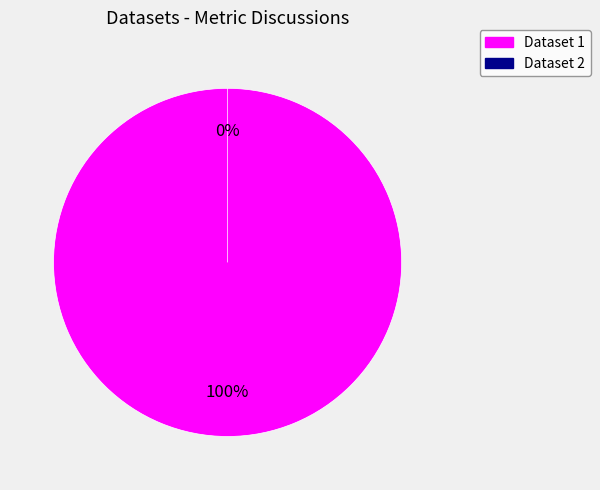

Which category accounts for the majority?

5cd574734384b012b81568d9